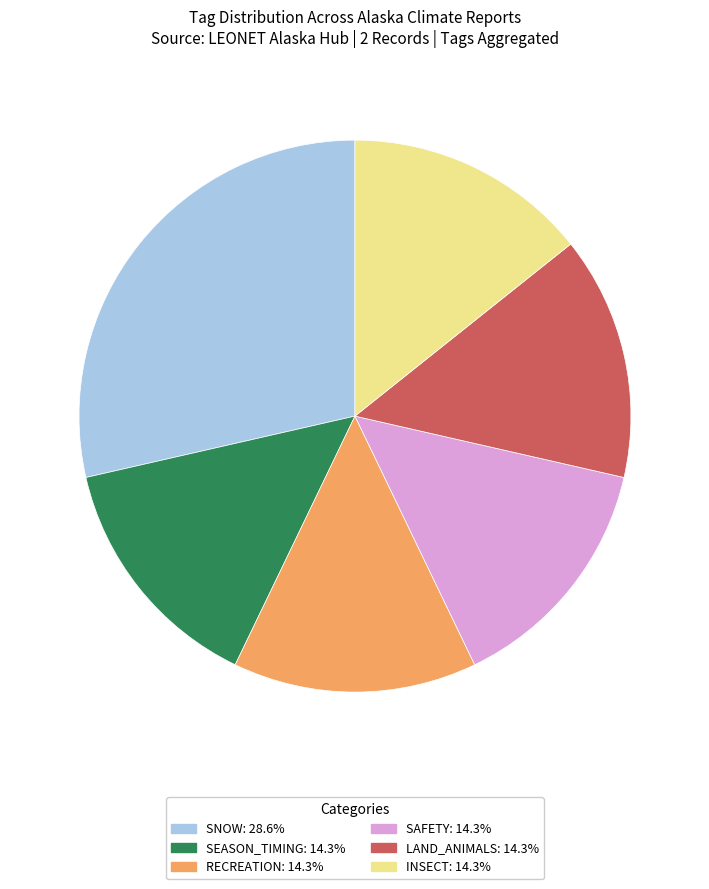

Does any single category account for the majority?

No